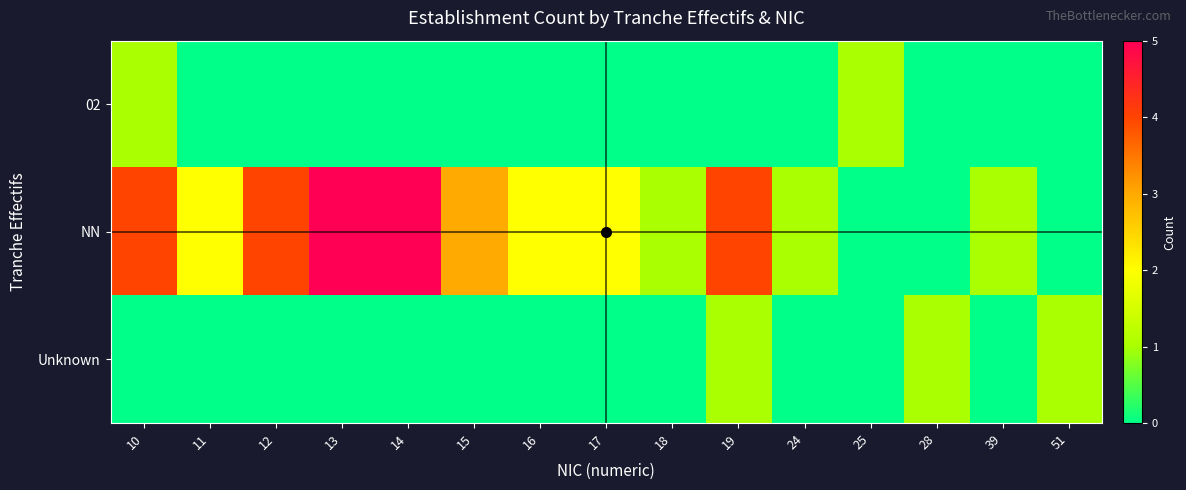

Rank the series by their maximum value, from highest to lowest.

NN, 02, Unknown